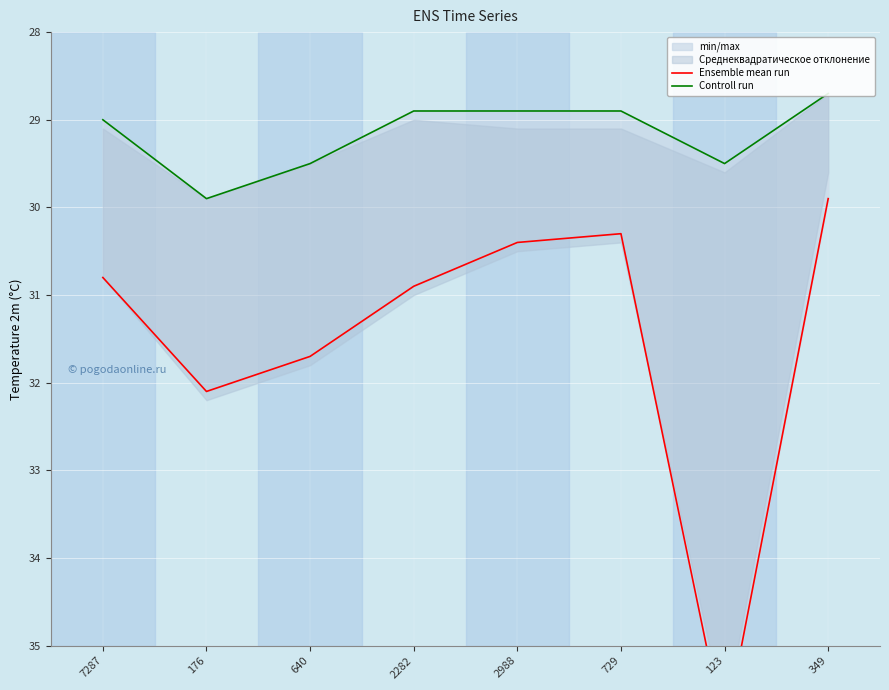

At how many categories does at least one series exceed 35?

1